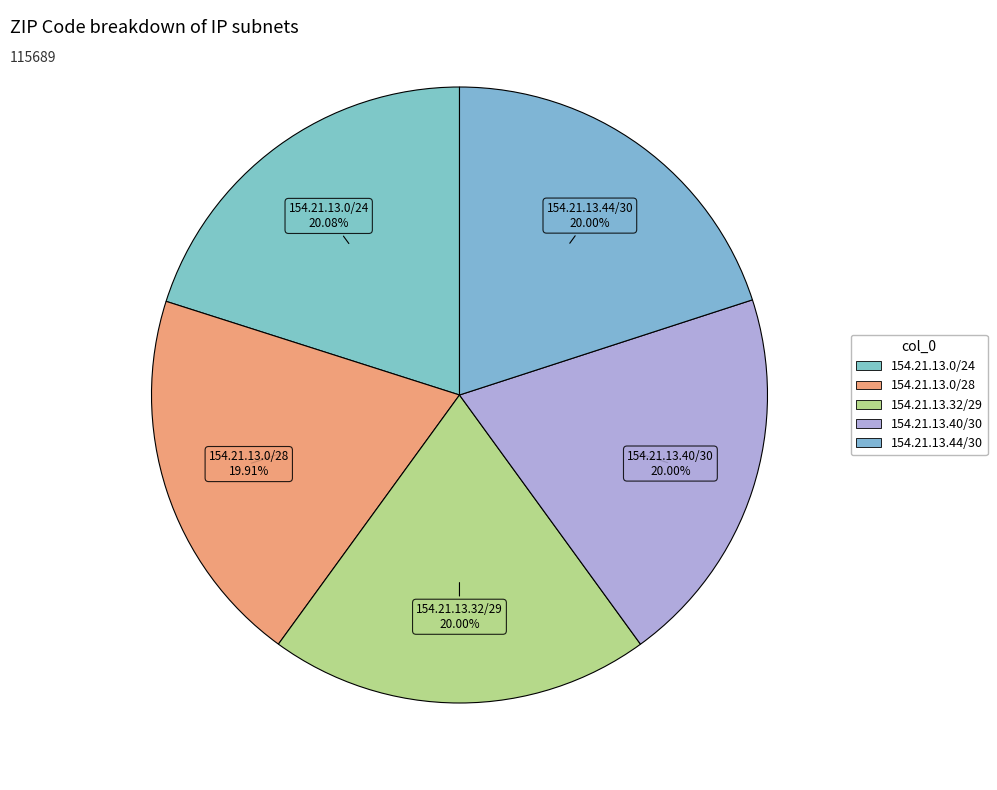

Does 154.21.13.40/30 account for over 50% of the chart?

No